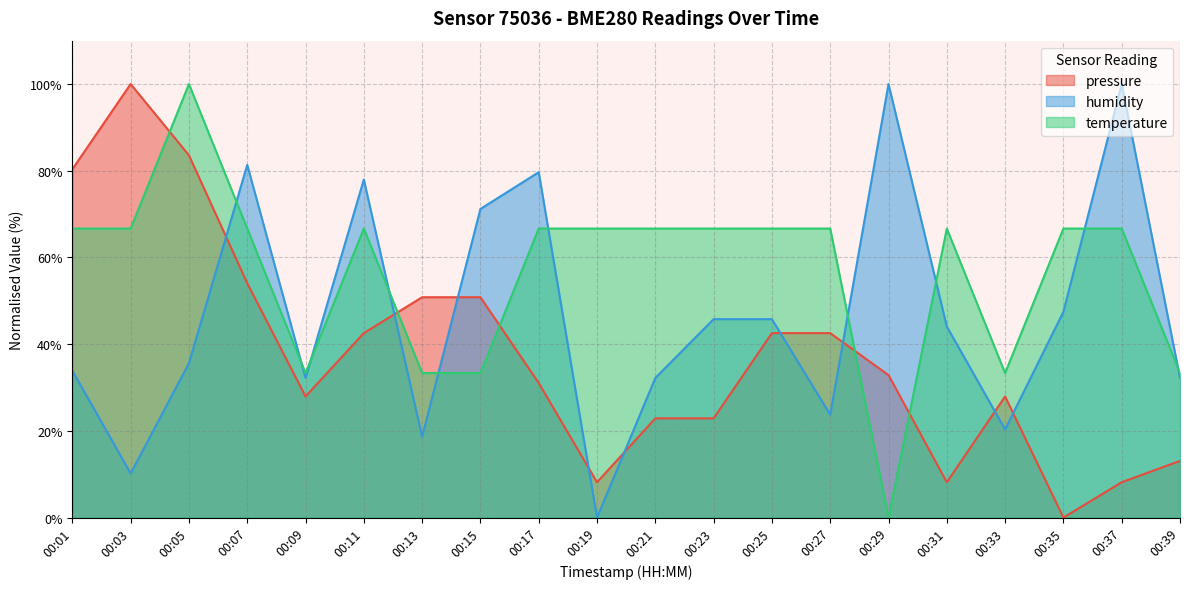

Reading left to right, transcribe all the data shown in this chart.

pressure: 00:01=80.3	00:03=100.0	00:05=83.6	00:07=54.1	00:09=27.9	00:11=42.5	00:13=50.8	00:15=50.8	00:17=31.0	00:19=8.2	00:21=22.9	00:23=22.9	00:25=42.5	00:27=42.5	00:29=32.9	00:31=8.2	00:33=27.9	00:35=0.0	00:37=8.2	00:39=13.1
humidity: 00:01=33.9	00:03=10.2	00:05=35.6	00:07=81.4	00:09=32.2	00:11=78.0	00:13=18.6	00:15=71.2	00:17=79.7	00:19=0.0	00:21=32.2	00:23=45.8	00:25=45.8	00:27=23.7	00:29=100.0	00:31=44.1	00:33=20.3	00:35=47.5	00:37=100.0	00:39=32.2
temperature: 00:01=66.7	00:03=66.7	00:05=100.0	00:07=66.7	00:09=33.3	00:11=66.7	00:13=33.3	00:15=33.3	00:17=66.7	00:19=66.7	00:21=66.7	00:23=66.7	00:25=66.7	00:27=66.7	00:29=0.0	00:31=66.7	00:33=33.3	00:35=66.7	00:37=66.7	00:39=33.3